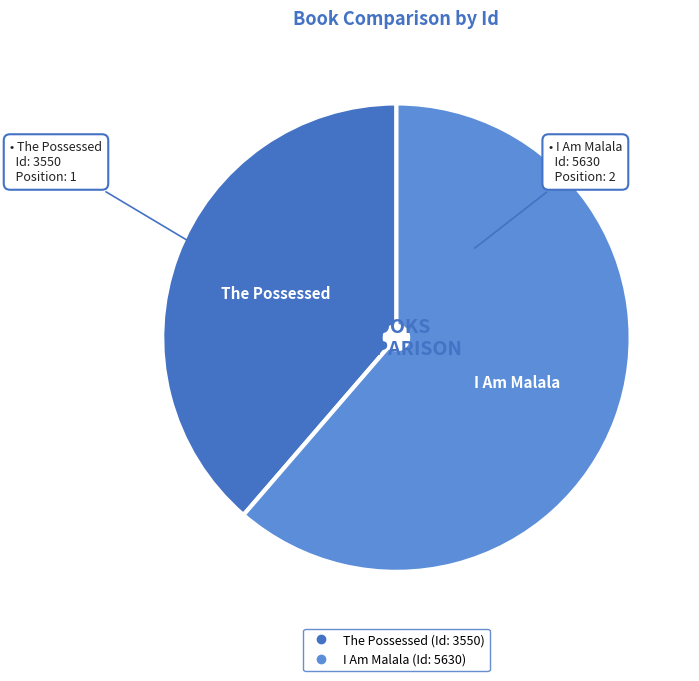

Which slice represents more than half of the pie?

I Am Malala